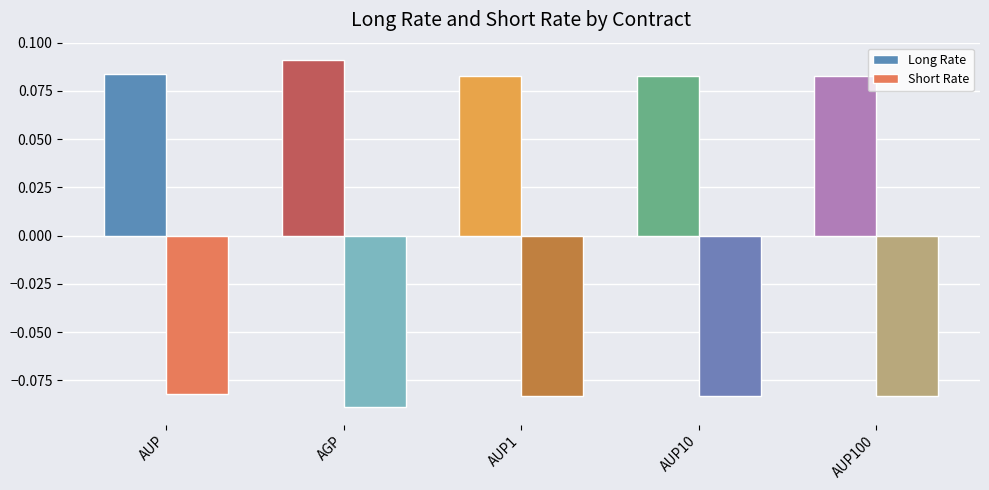

Rank the series by their maximum value, from highest to lowest.

Long Rate, Short Rate